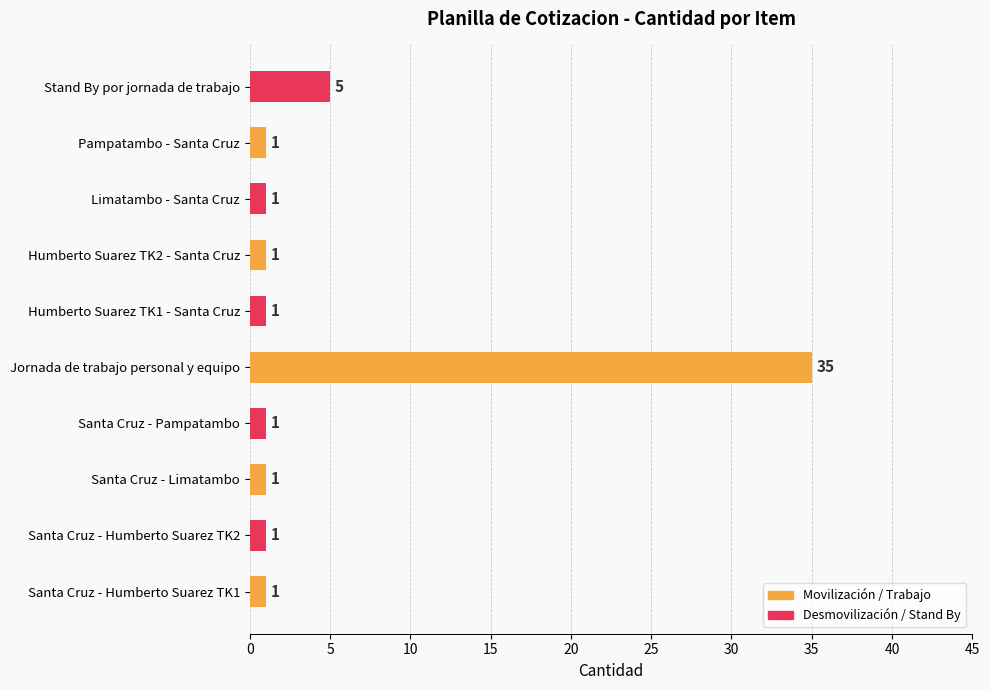

True or false: the data shows 1 at Santa Cruz - Humberto Suarez TK1.

True